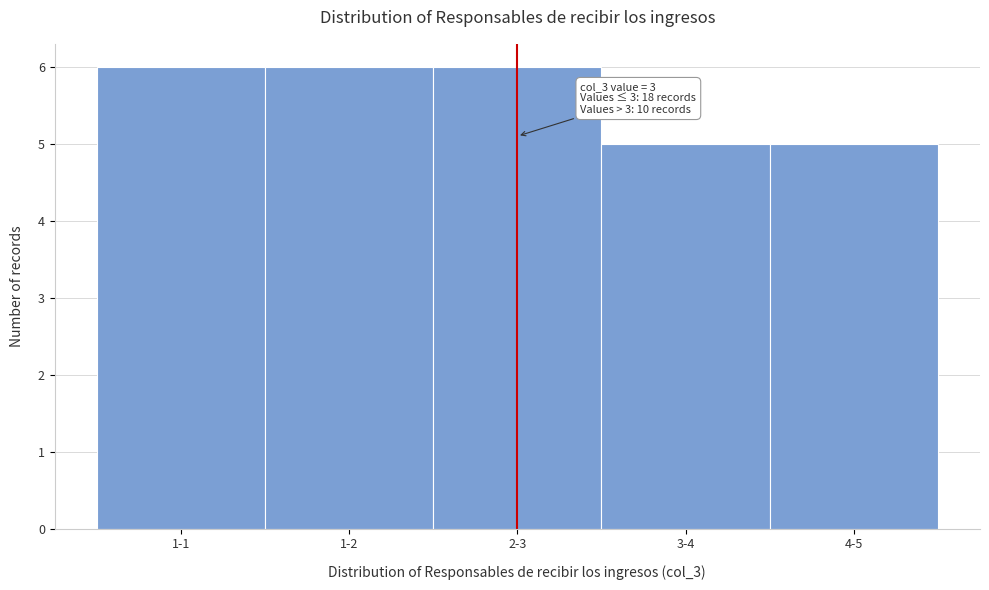

Reading left to right, extract all data points from this chart.

6	6	6	5	5